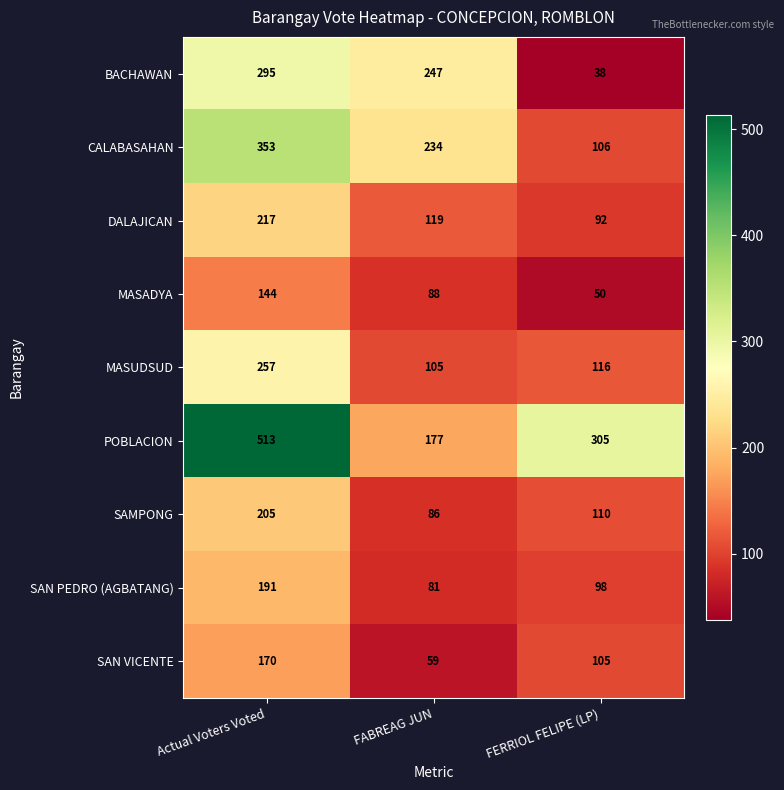

At Actual Voters Voted, list the series in order from largest to smallest.

POBLACION, CALABASAHAN, BACHAWAN, MASUDSUD, DALAJICAN, SAMPONG, SAN PEDRO (AGBATANG), SAN VICENTE, MASADYA